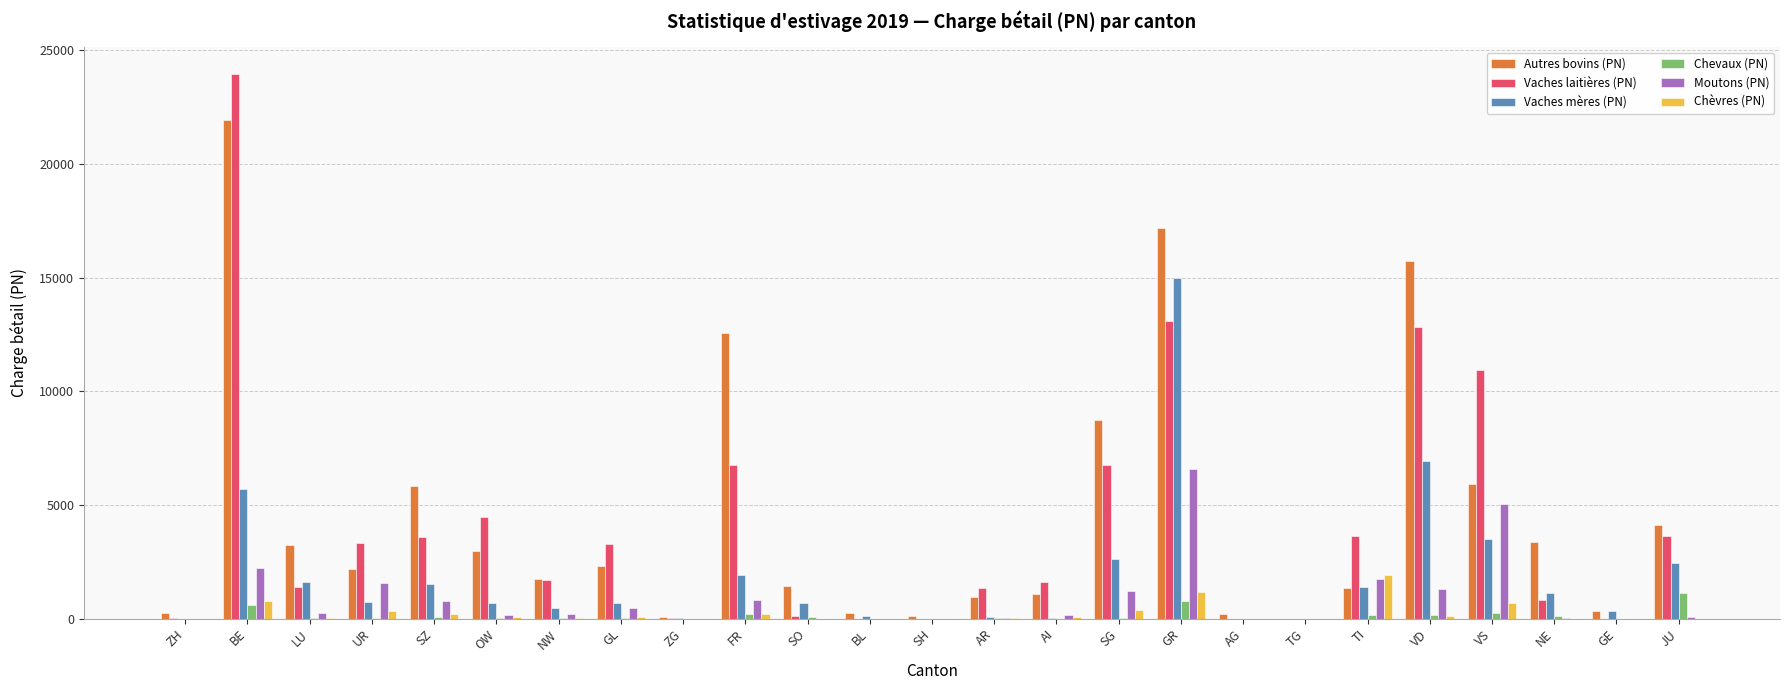

Which category has the highest value in the Moutons (PN) series?

GR